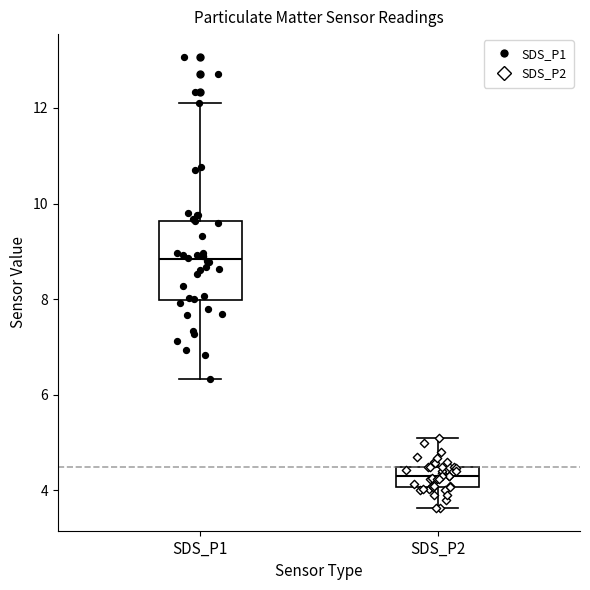

Where does the lower whisker of the box for SDS_P1 end on the y-axis? The values are not printed on the chart, so give them approximately, as read against the axis.

6.4